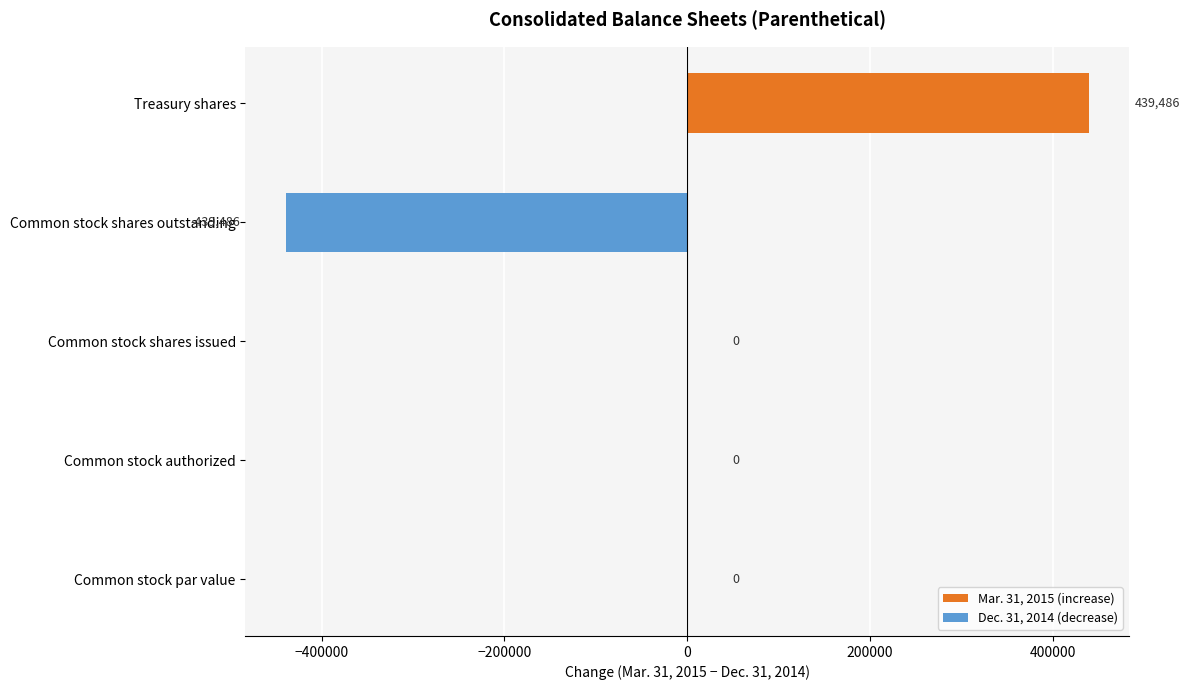

What is the sum of the values at Treasury shares and Common stock authorized?

439486